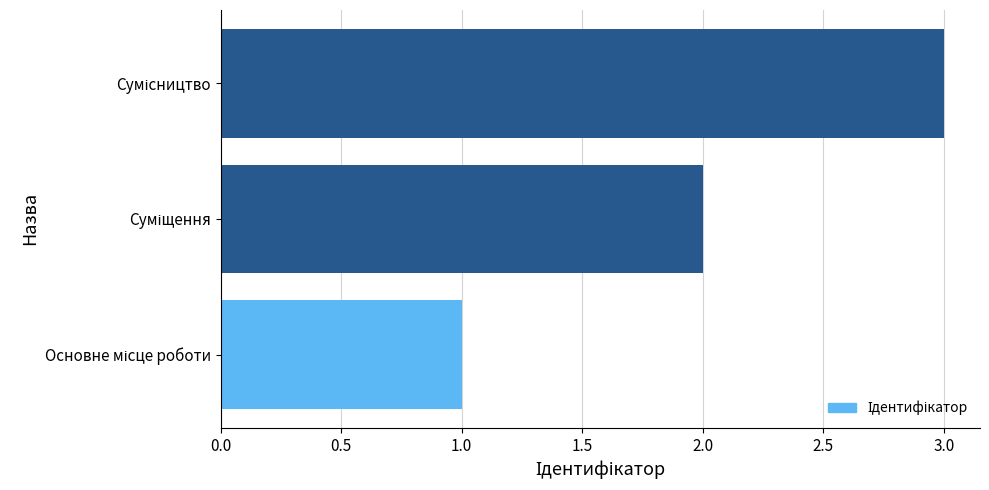

Count the number of data series in this chart.

1